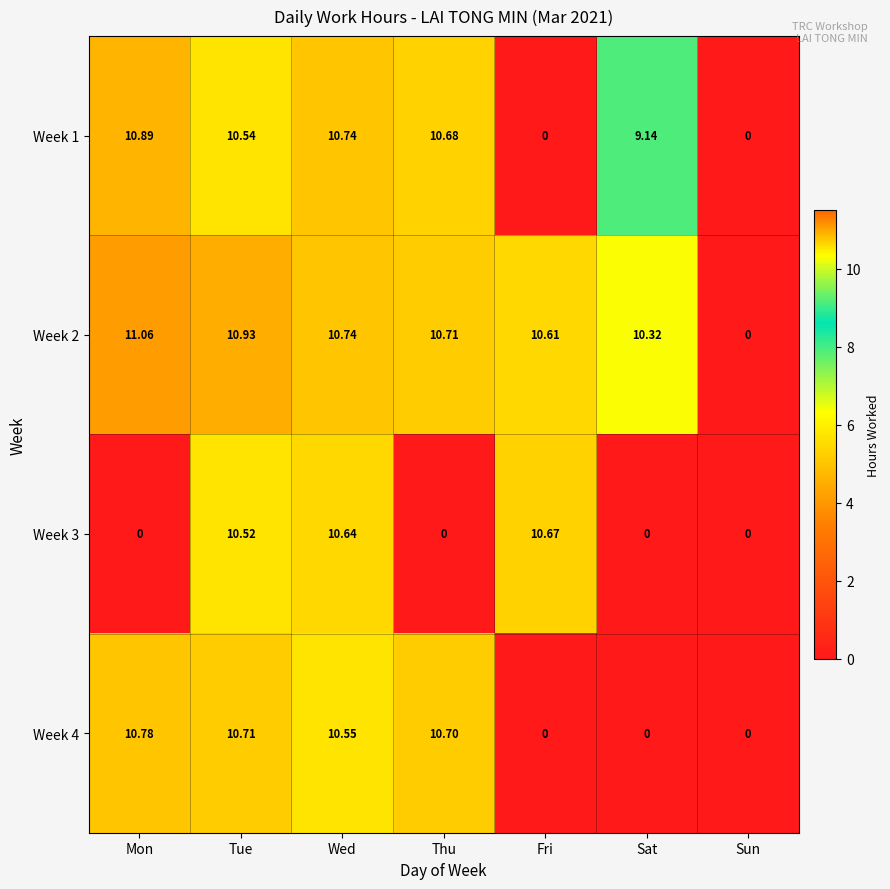

Where is Week 2 nearest to the value 5?

Sun